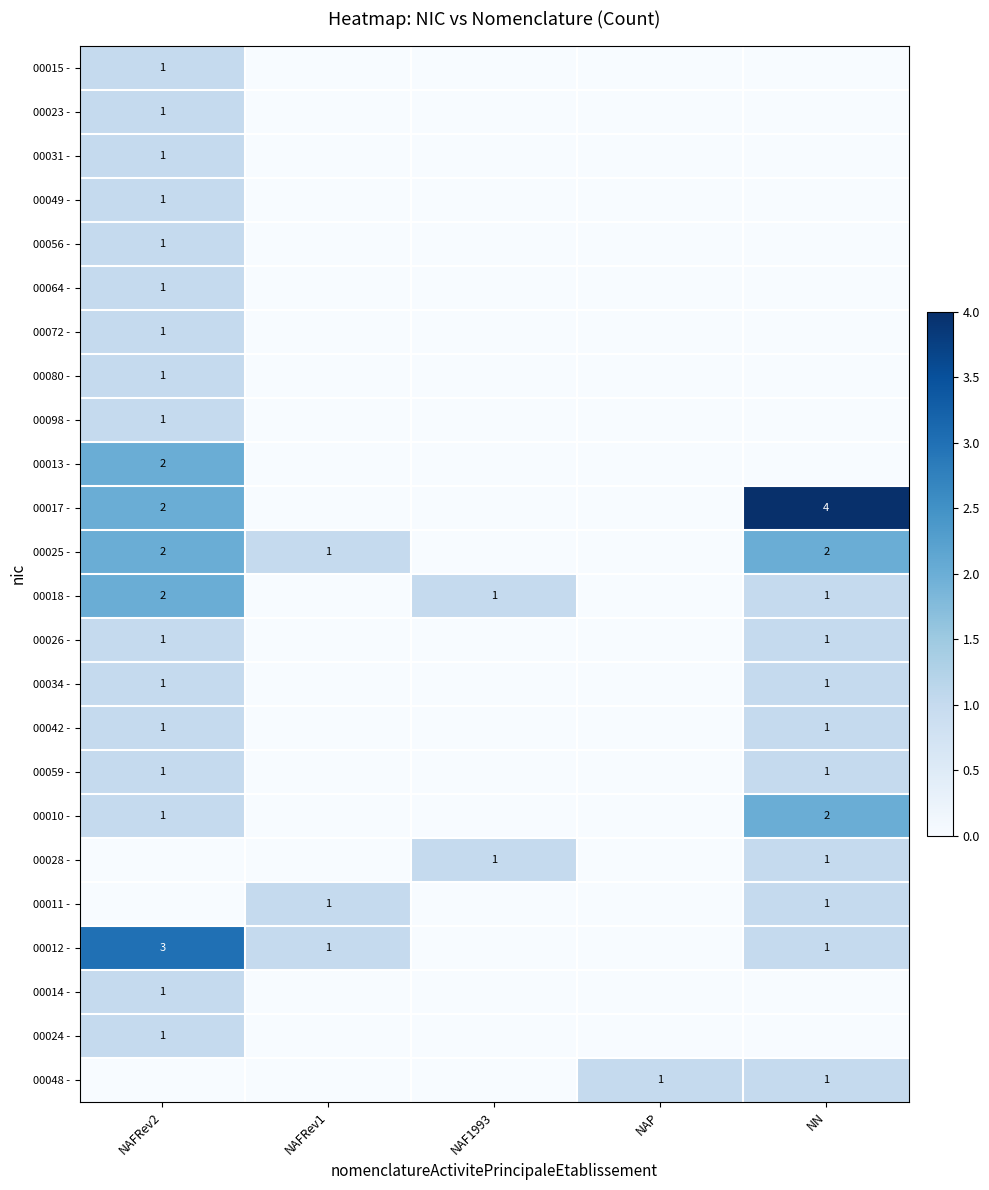

Is it true that 00013 - equals 2 at NAFRev2?

True